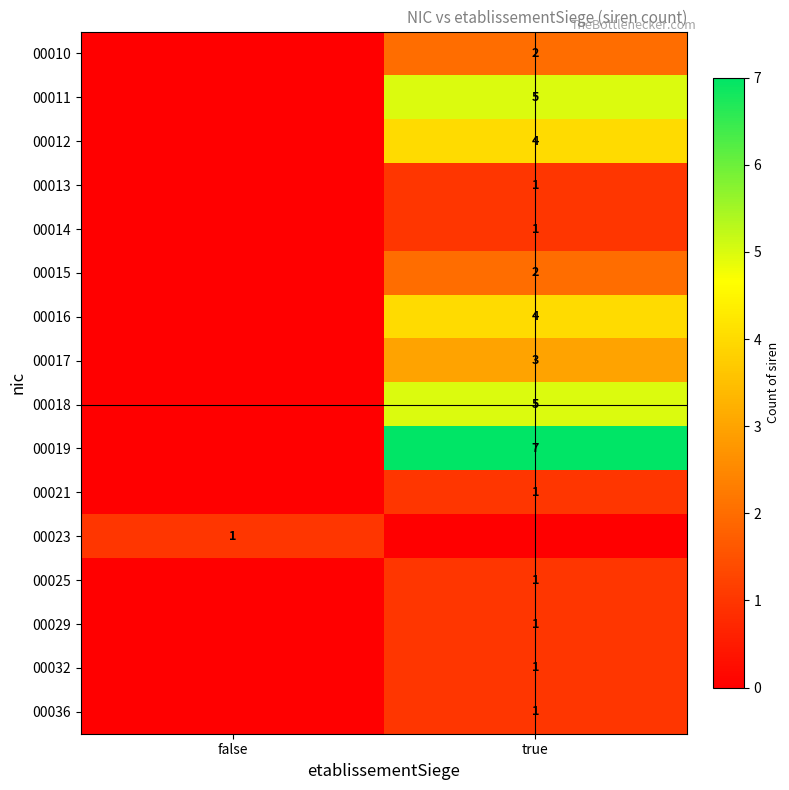

True or false: 00015 has a value of 3 at true.

False